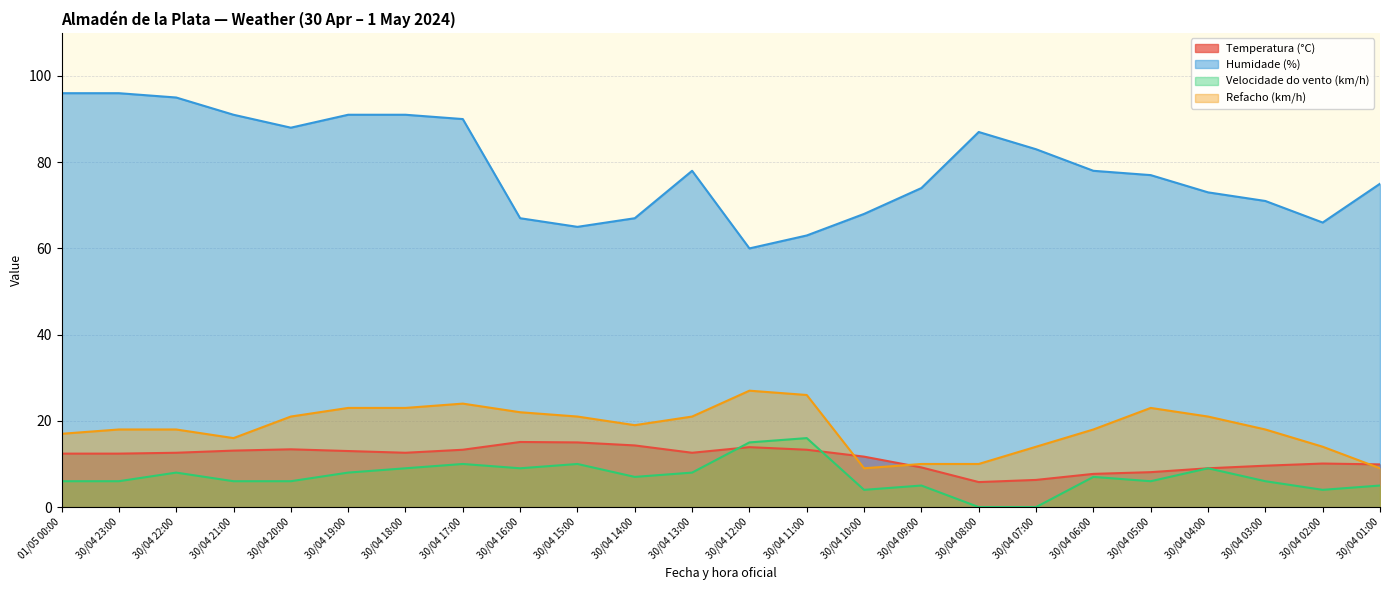

What is the spread (max minus min) of values at 30/04 22:00?

87.0